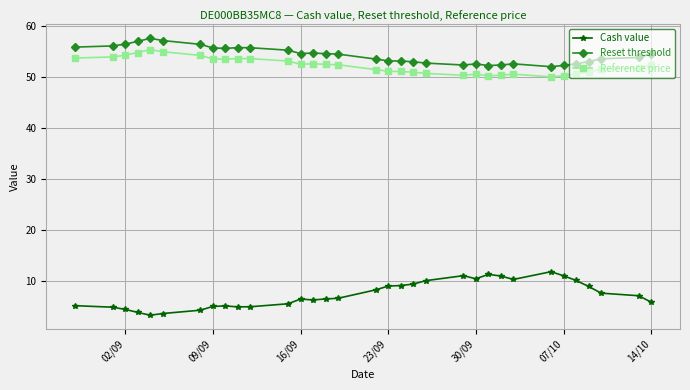

True or false: Cash value and Reset threshold intersect in this chart.

False